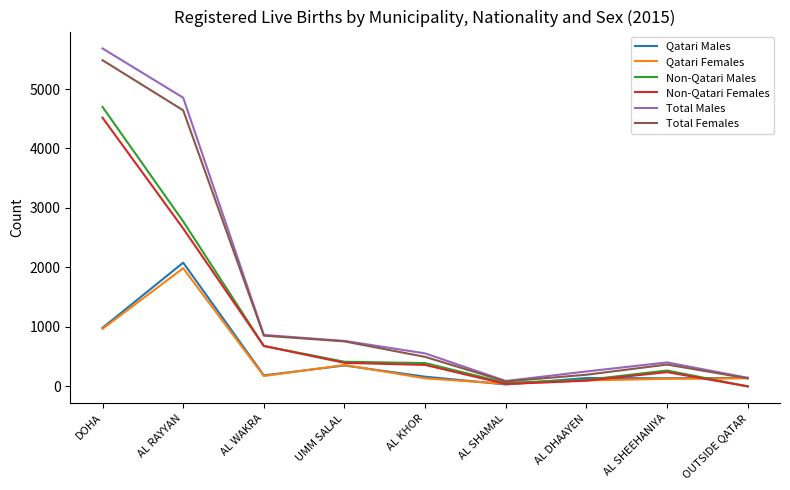

What is the total value across all series at AL DHAAYEN?

894